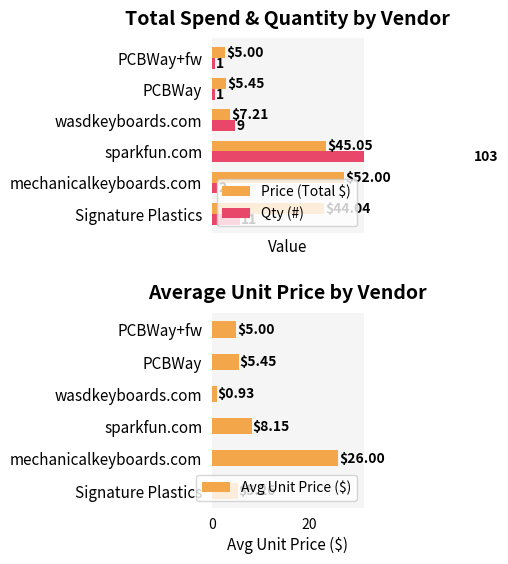

Where is Avg Unit Price ($) nearest to the value 13?

sparkfun.com